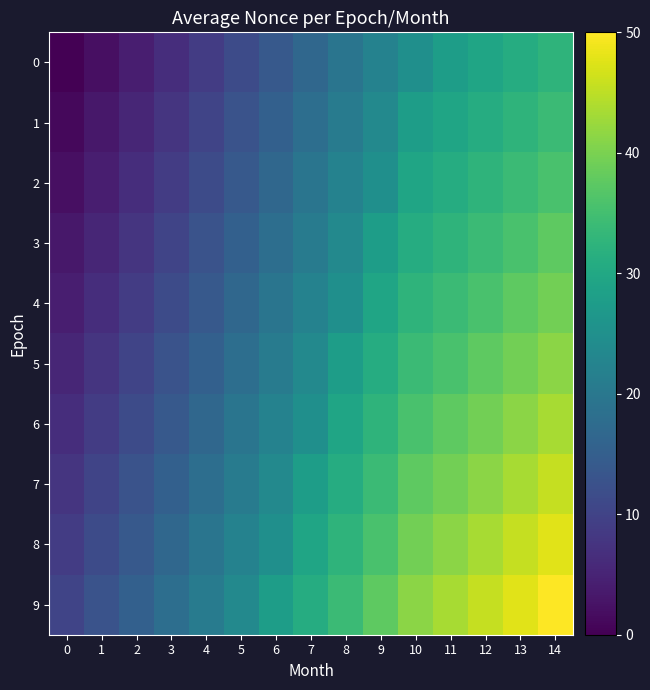

What is the difference between the highest and lowest values at 11?

15.6